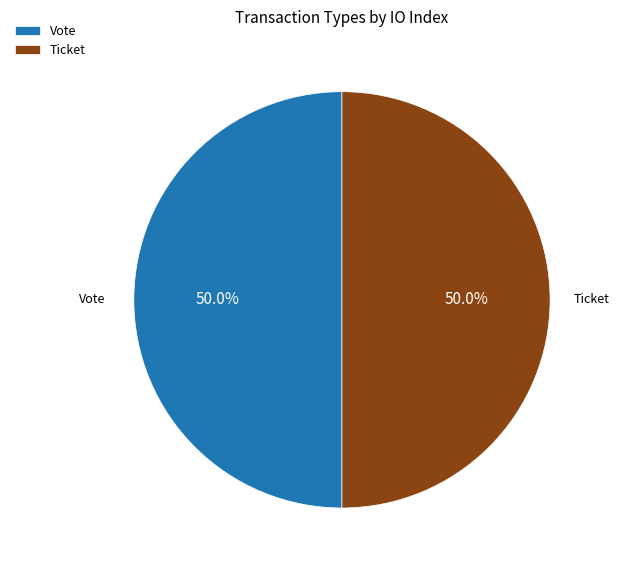

Do Ticket and Vote together represent more than half of the pie?

Yes